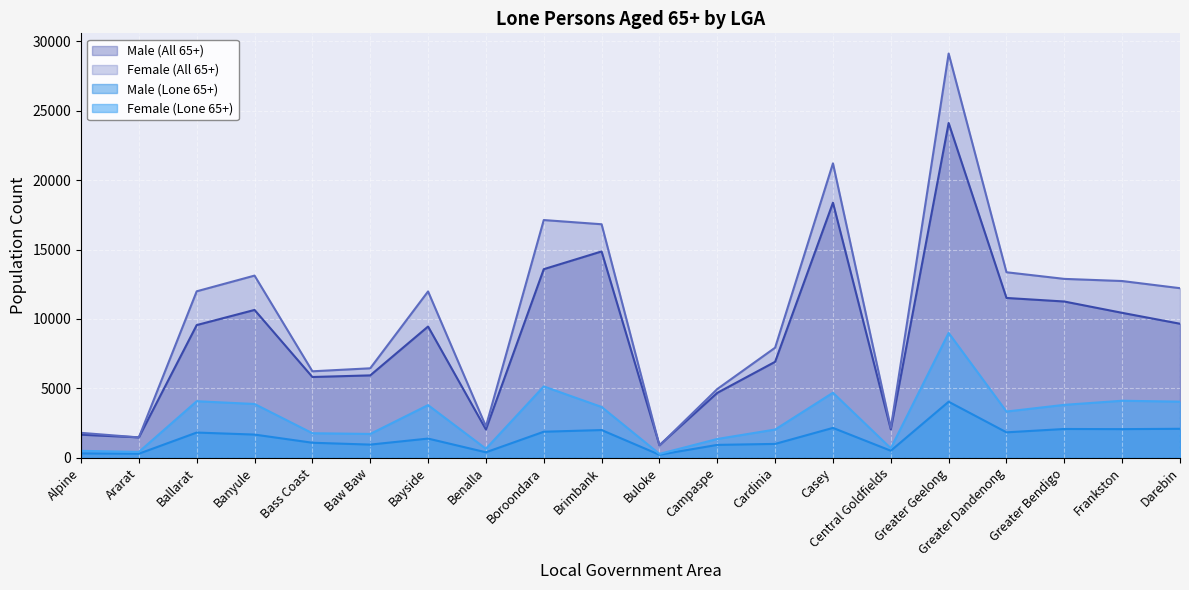

Rank the categories by Male (Lone 65+) value from lowest to highest.

Buloke, Ararat, Alpine, Benalla, Central Goldfields, Campaspe, Baw Baw, Cardinia, Bass Coast, Bayside, Banyule, Ballarat, Greater Dandenong, Boroondara, Brimbank, Frankston, Greater Bendigo, Darebin, Casey, Greater Geelong